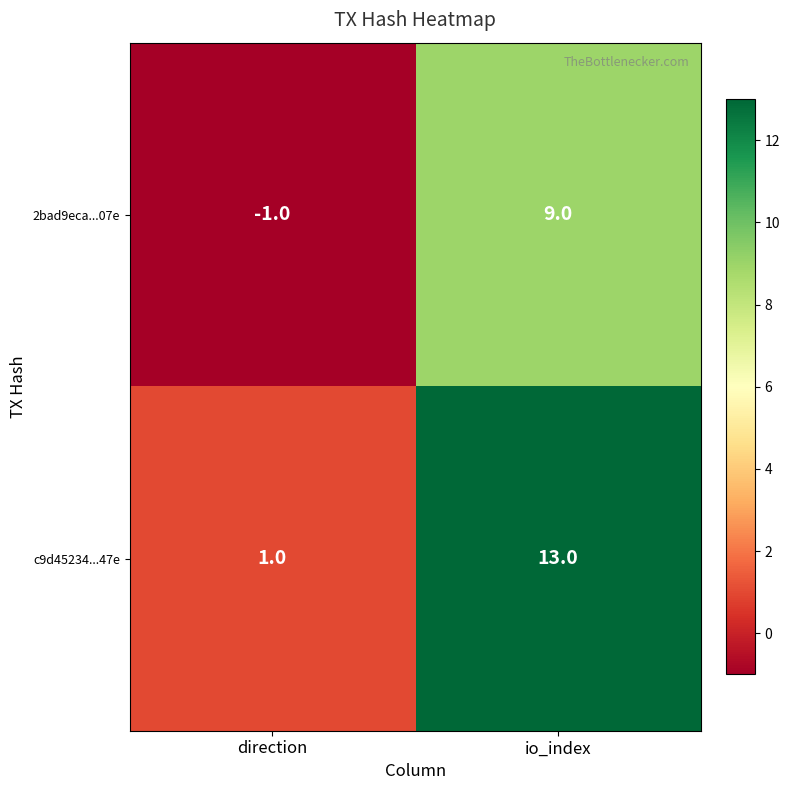

At which category is the sum across all series the highest?

io_index